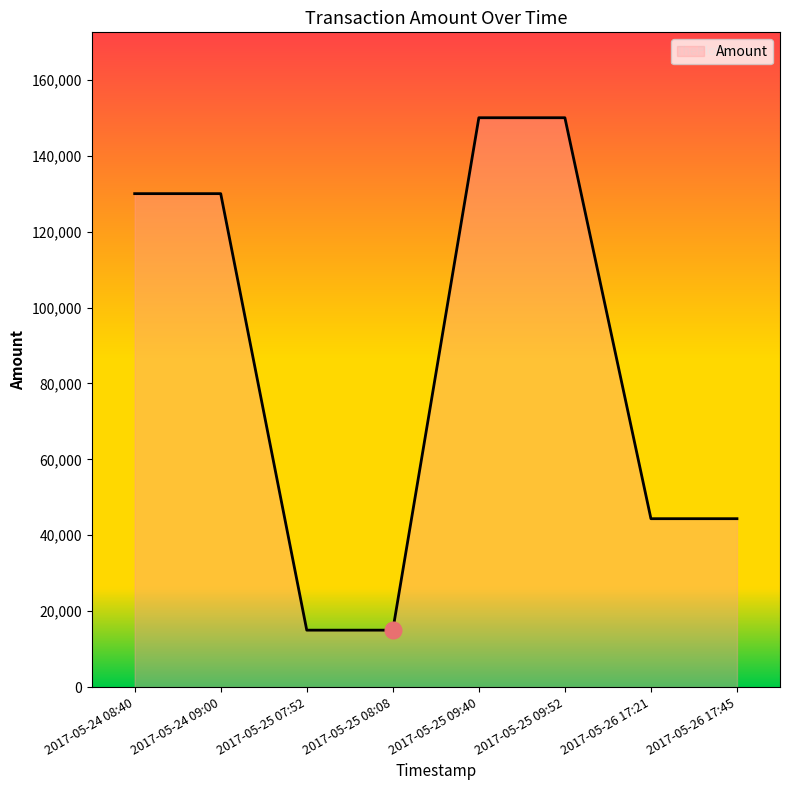

What is the change in value from 2017-05-24 09:00 to 2017-05-25 07:52?

-114999.0